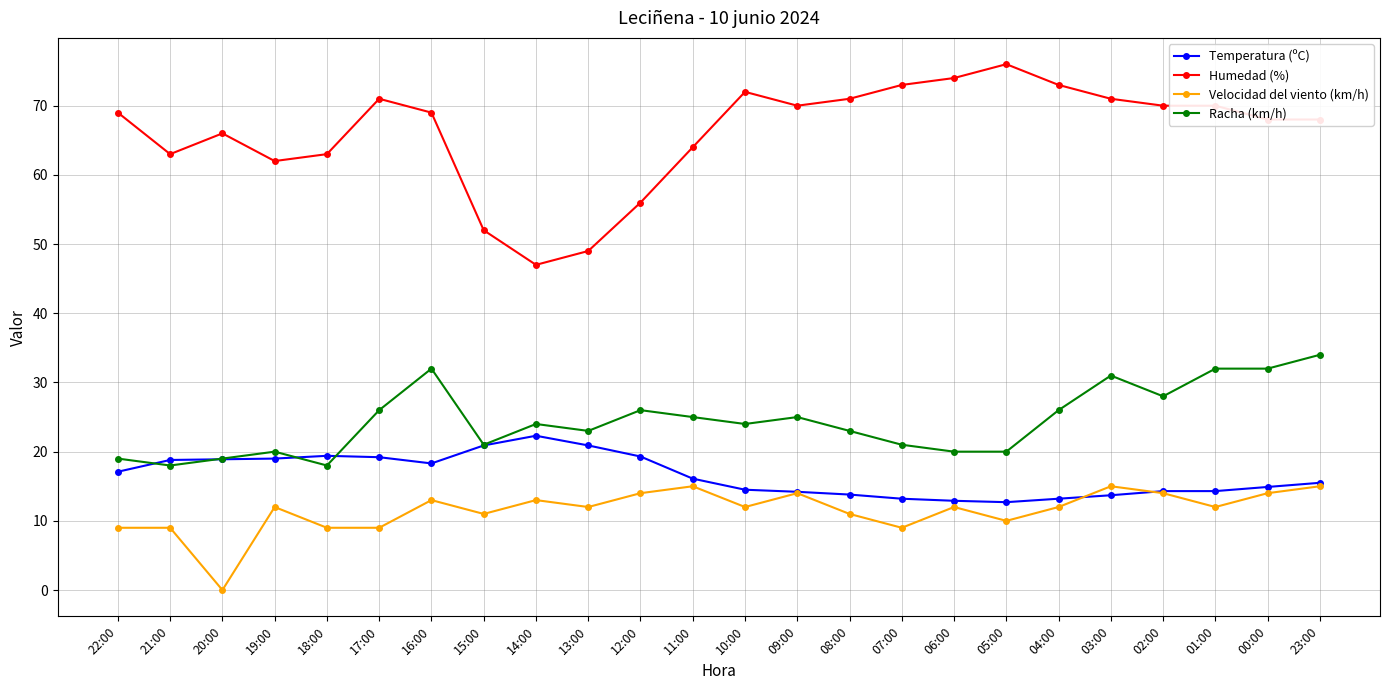

True or false: Racha (km/h) has a value of 23.0 at 13:00.

True